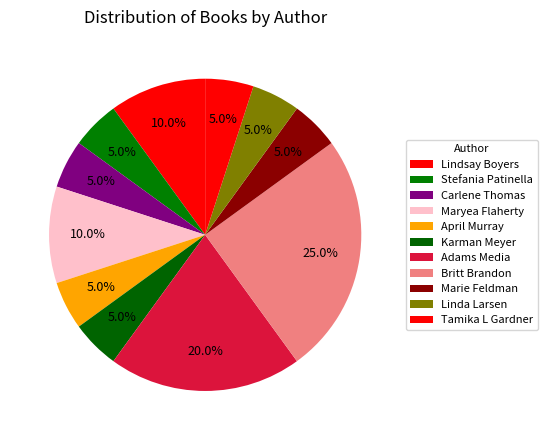

To the nearest percent, what portion does Marie Feldman represent?

5%